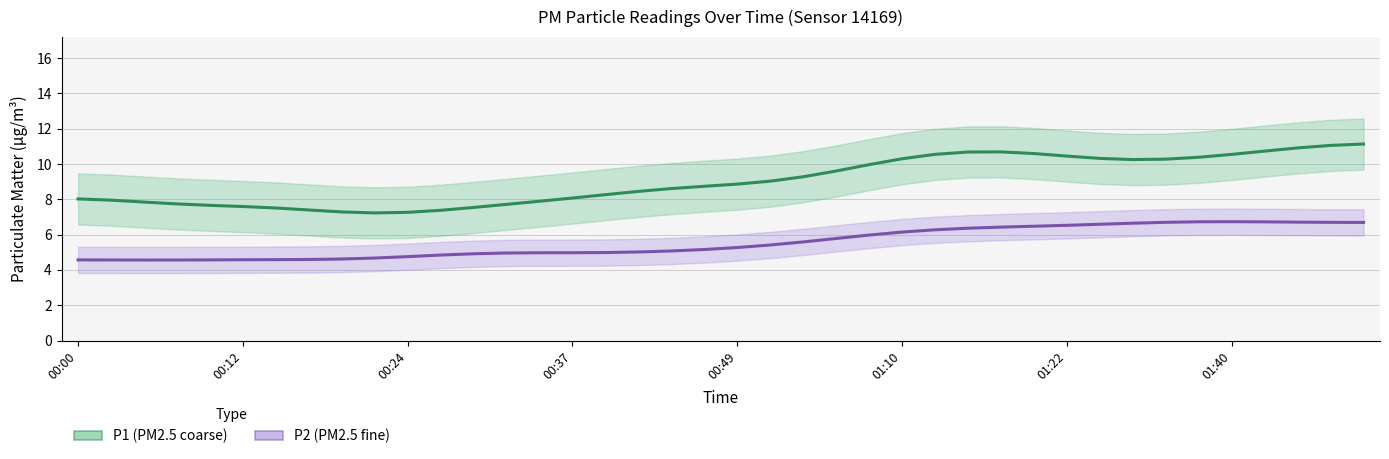

Is this an area chart (filled region under the line)?

No